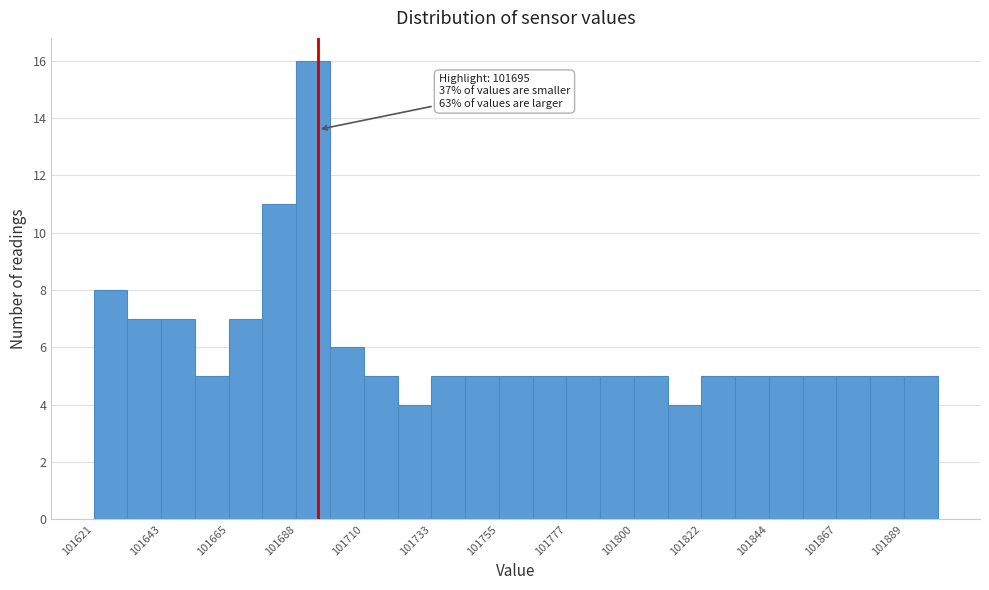

Read against the x-axis, roughly where is the centre of the tallest bar?

101695